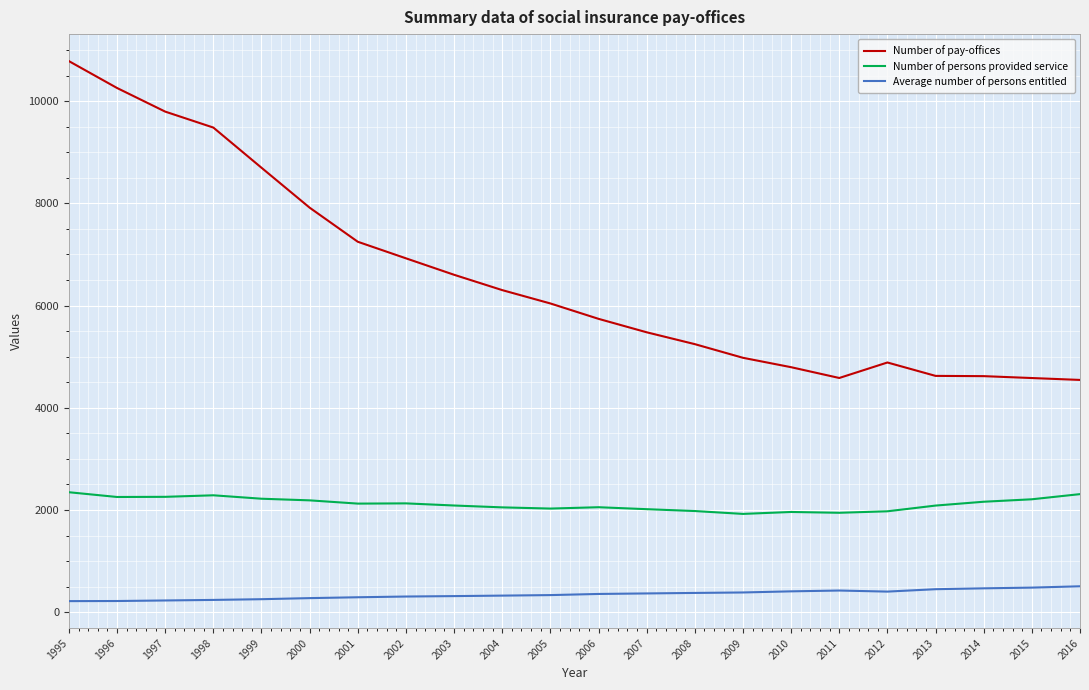

Does the chart have visible grid lines?

Yes